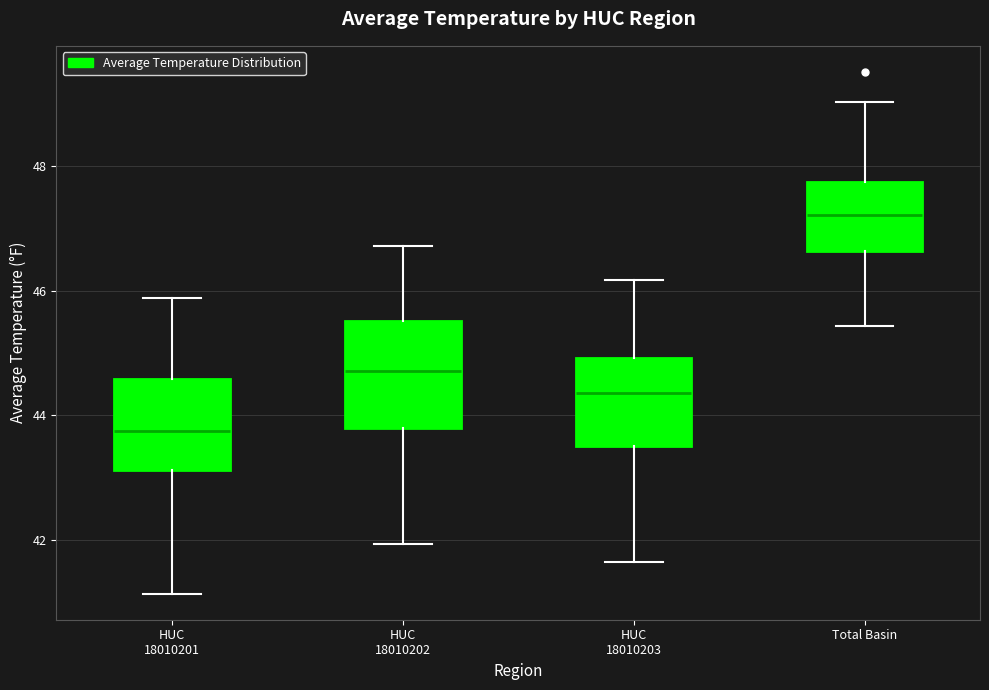

Reading left to right, transcribe this box plot: for each box, give where its median line is, the range the box spans, and where its two whiskers end, as read against the y-axis. The values are not printed on the chart, so give them approximately, as read against the axis.

HUC 18010201: median 43.8, box 43.2 to 44.6, whiskers 41.2 to 45.8
HUC 18010202: median 44.8, box 43.8 to 45.6, whiskers 42.0 to 46.8
HUC 18010203: median 44.4, box 43.6 to 45.0, whiskers 41.6 to 46.2
Total Basin: median 47.2, box 46.6 to 47.8, whiskers 45.4 to 49.0